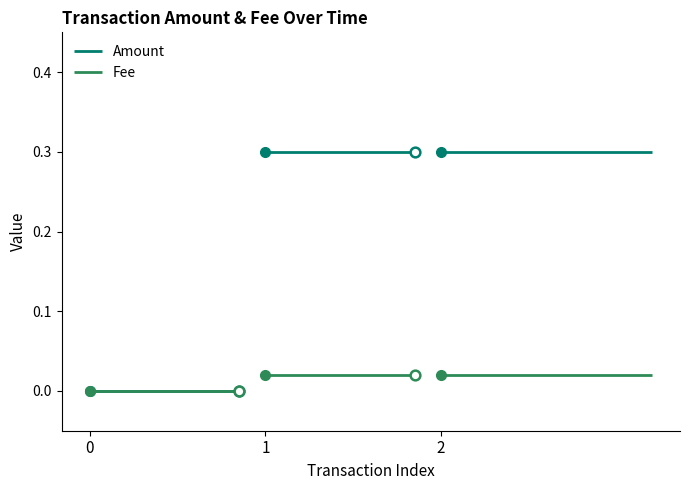

What is the difference between the maximum and minimum values in the Amount series?

0.3